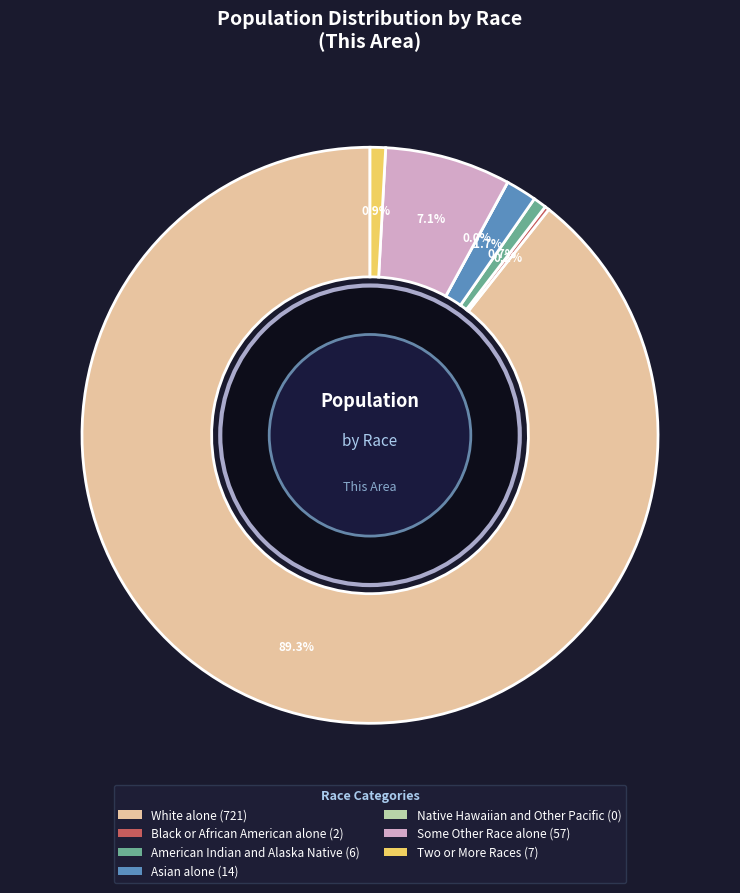

Count the number of slices in the pie.

7